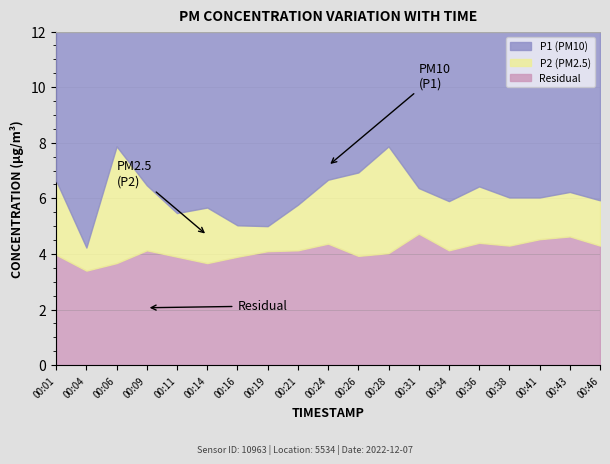

What is the total value across all series at 00:19?

9.1